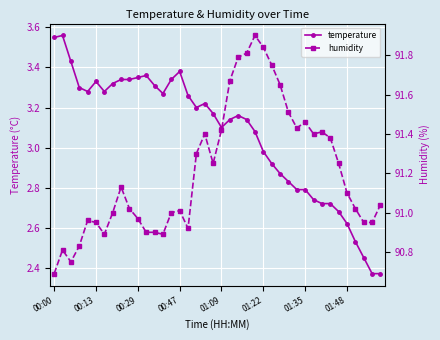

Which series has the largest total across all categories?

humidity